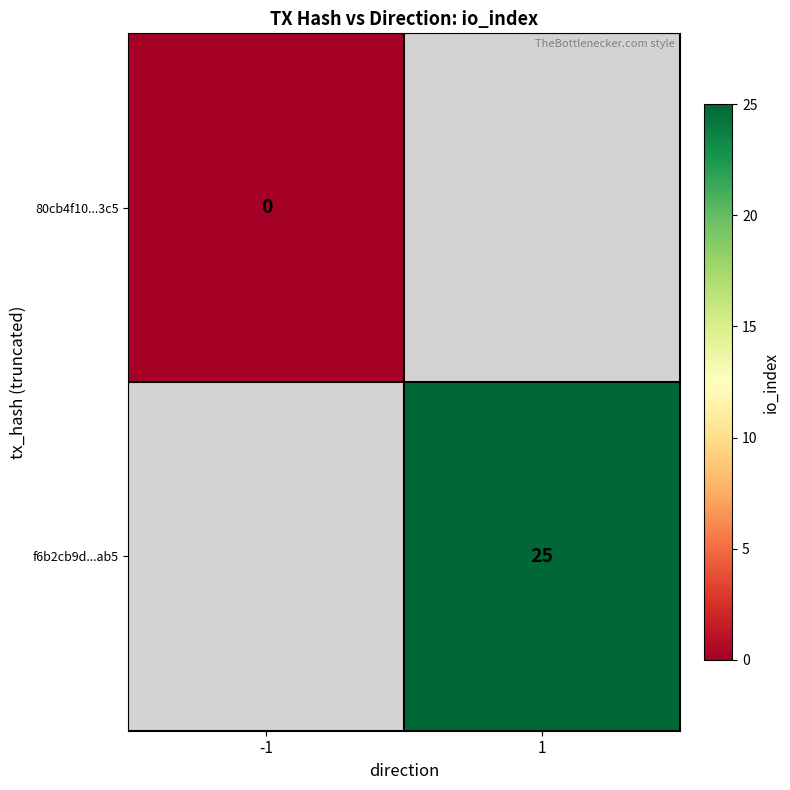

Rank the series by their average value, from lowest to highest.

80cb4f10...3c5, f6b2cb9d...ab5